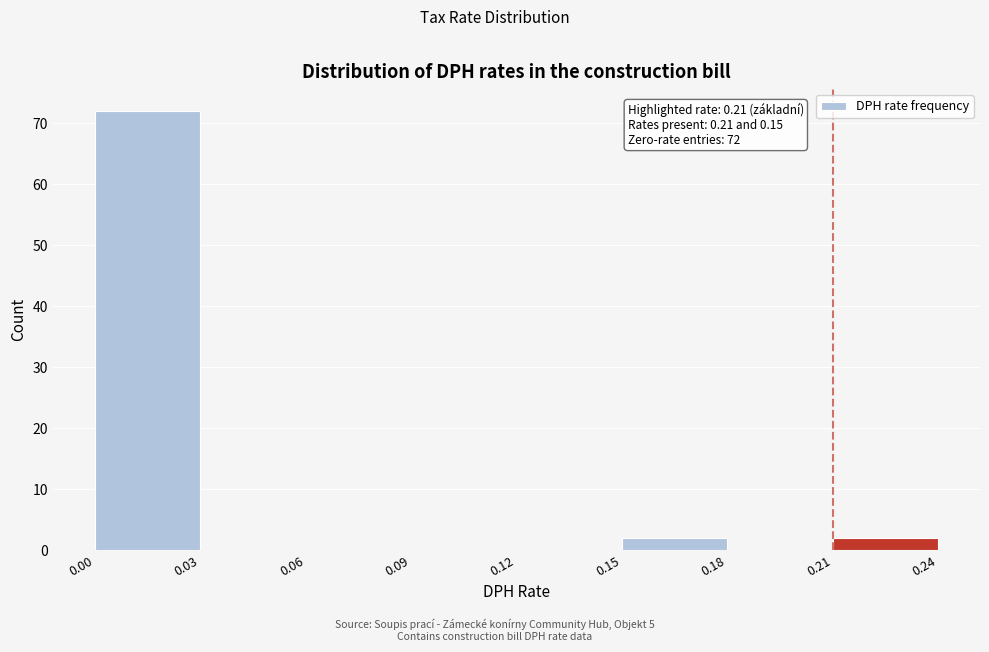

Over which range of the x-axis is the bar tallest?

0.00 to 0.03